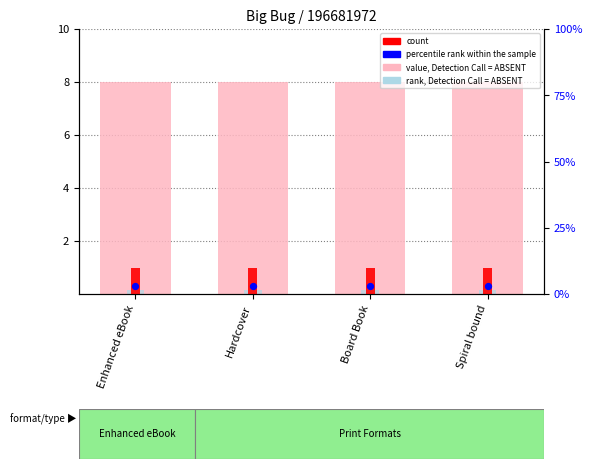

What are all the series names shown in the legend?

value, Detection Call = ABSENT, count, rank, Detection Call = ABSENT, percentile rank within the sample